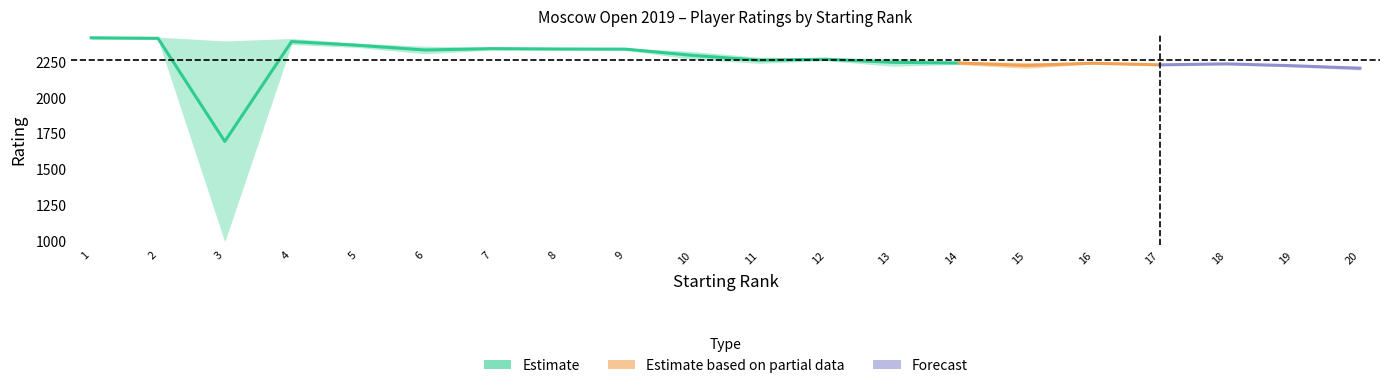

Which has a higher value, 16 or 13?

13